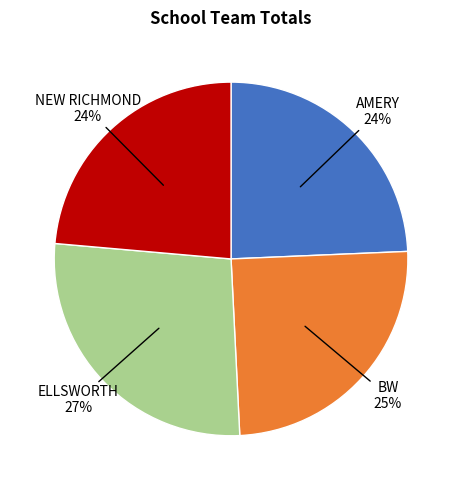

Count the number of slices in the pie.

4